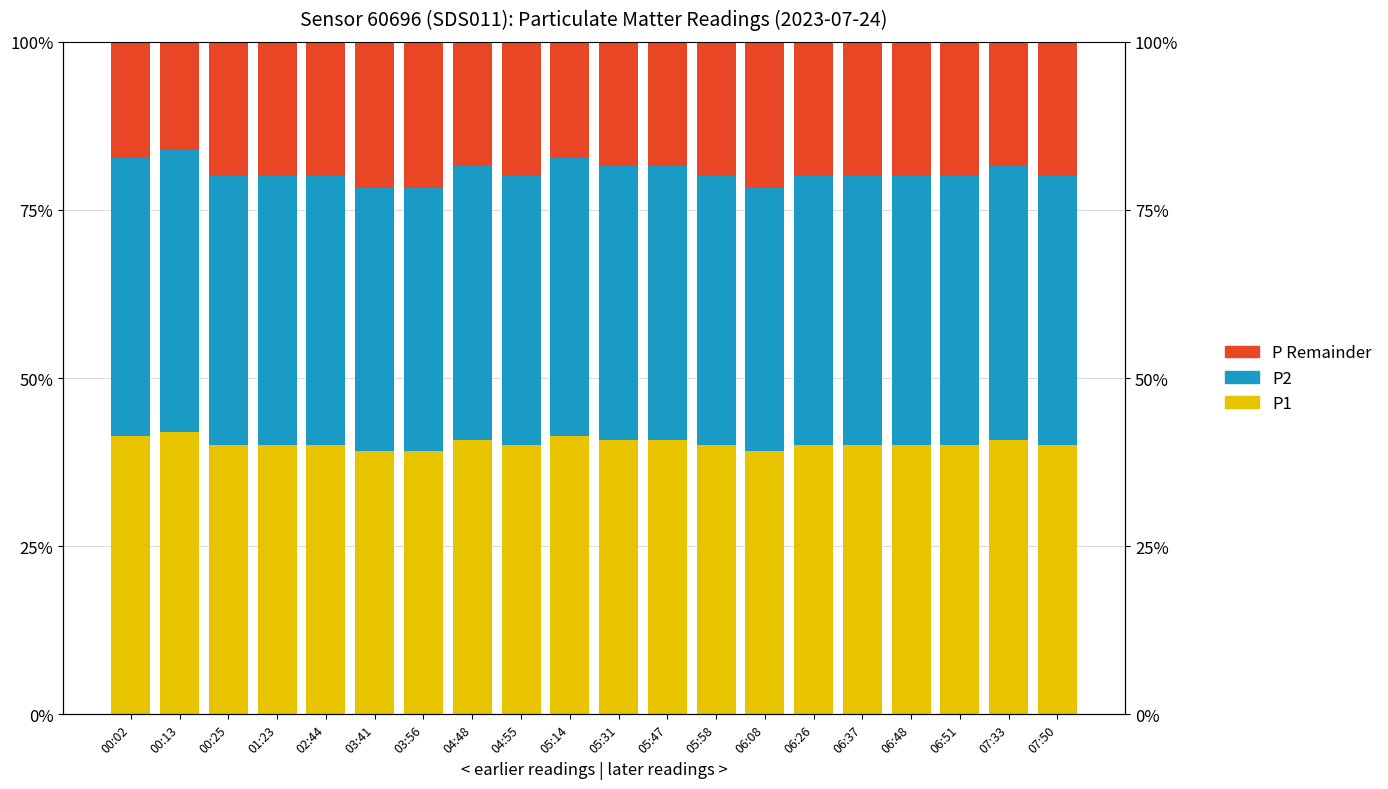

What value does the P1 (White proxy) series have at 07:50?

0.4